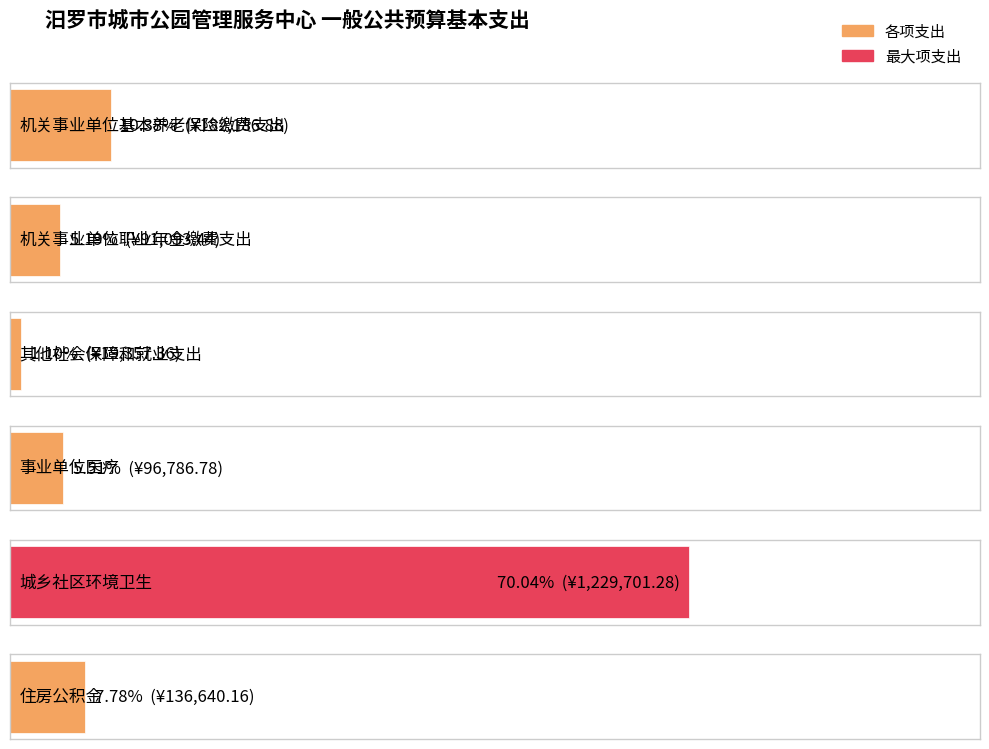

What is the difference between the second highest and minimum values?

162829.5